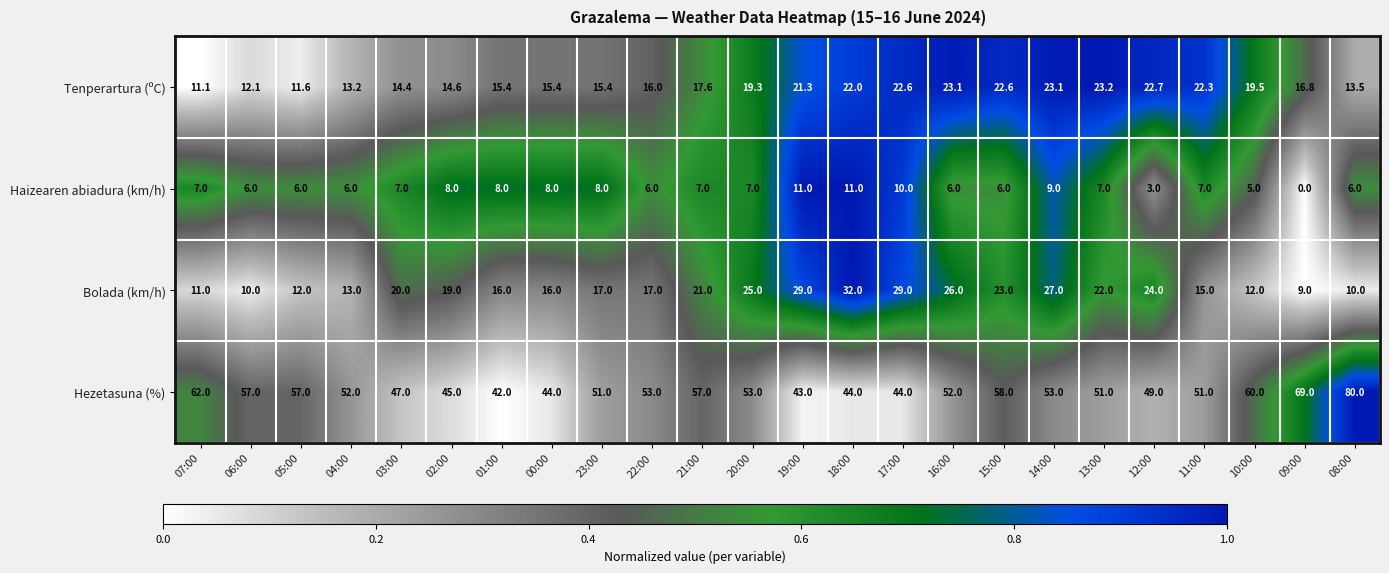

Is it true that Haizearen abiadura (km/h) equals 3.0 at 22:00?

False